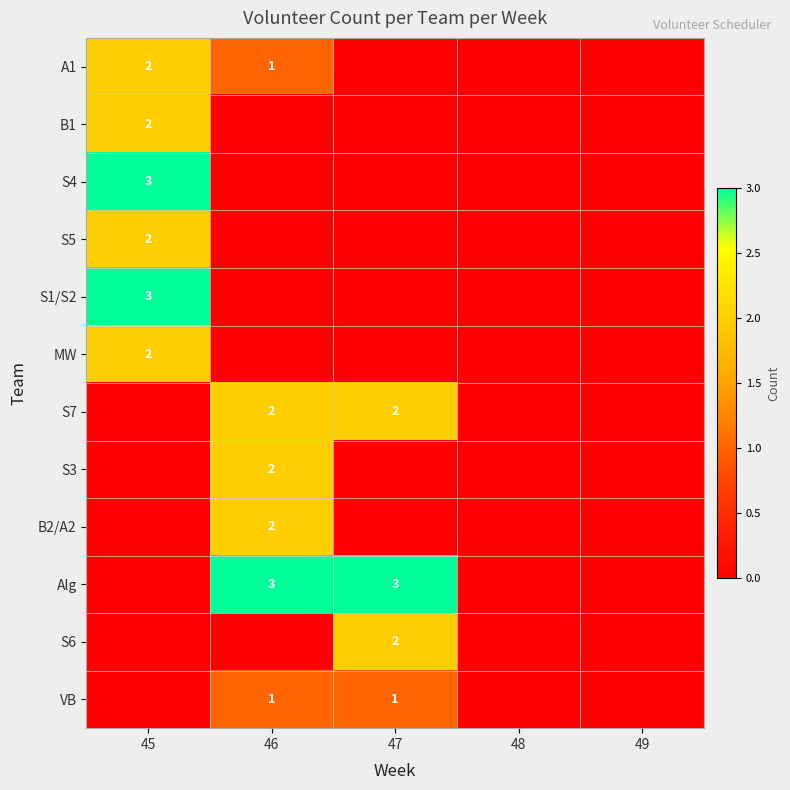

Is it true that Alg equals 3 at 47?

True